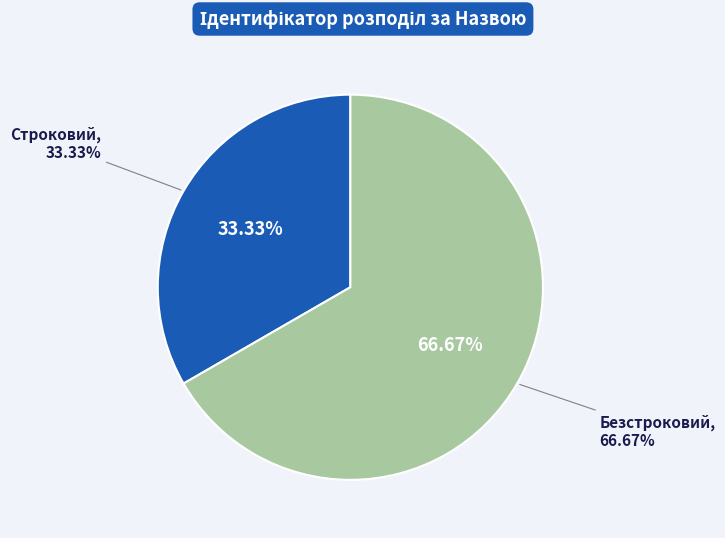

Combined, do Безстроковий and Строковий account for over 50%?

Yes